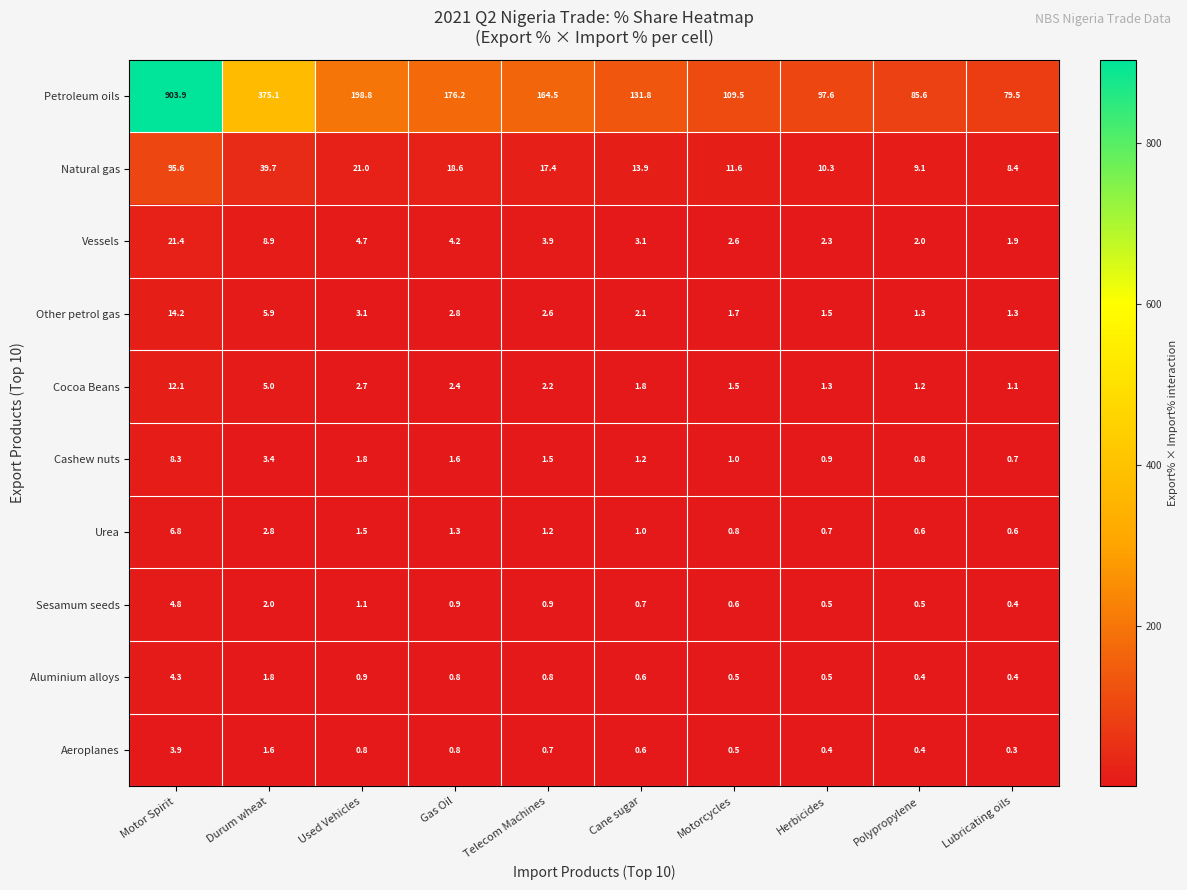

Read the Natural gas value at Telecom Machines.

17.4